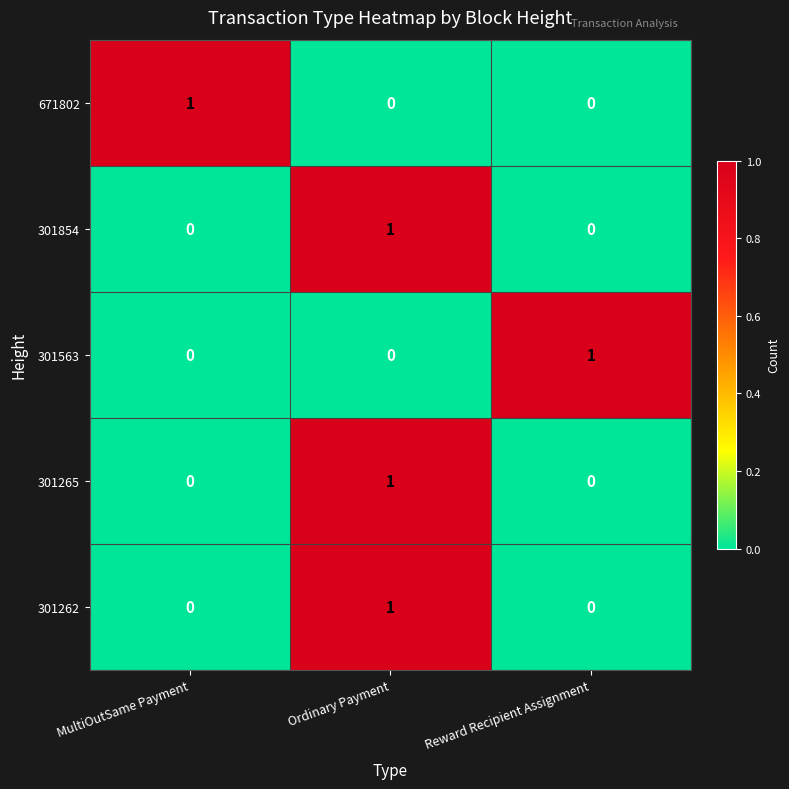

Reading right to left, list all the values displayed in this chart.

671802: 0	0	1
301854: 0	1	0
301563: 1	0	0
301265: 0	1	0
301262: 0	1	0